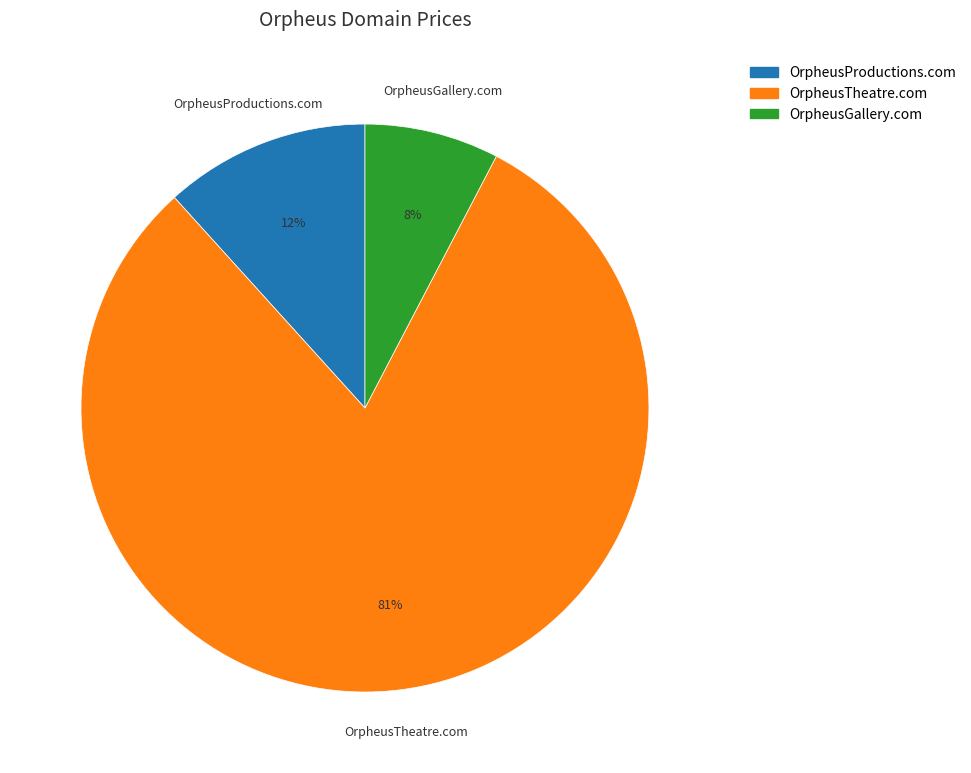

To the nearest percent, what portion does OrpheusGallery.com represent?

8%